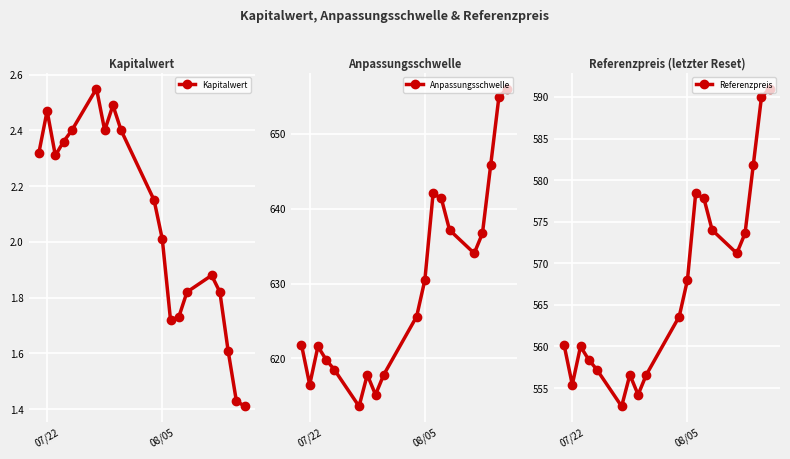

What is the minimum value for Anpassungsschwelle?

613.6